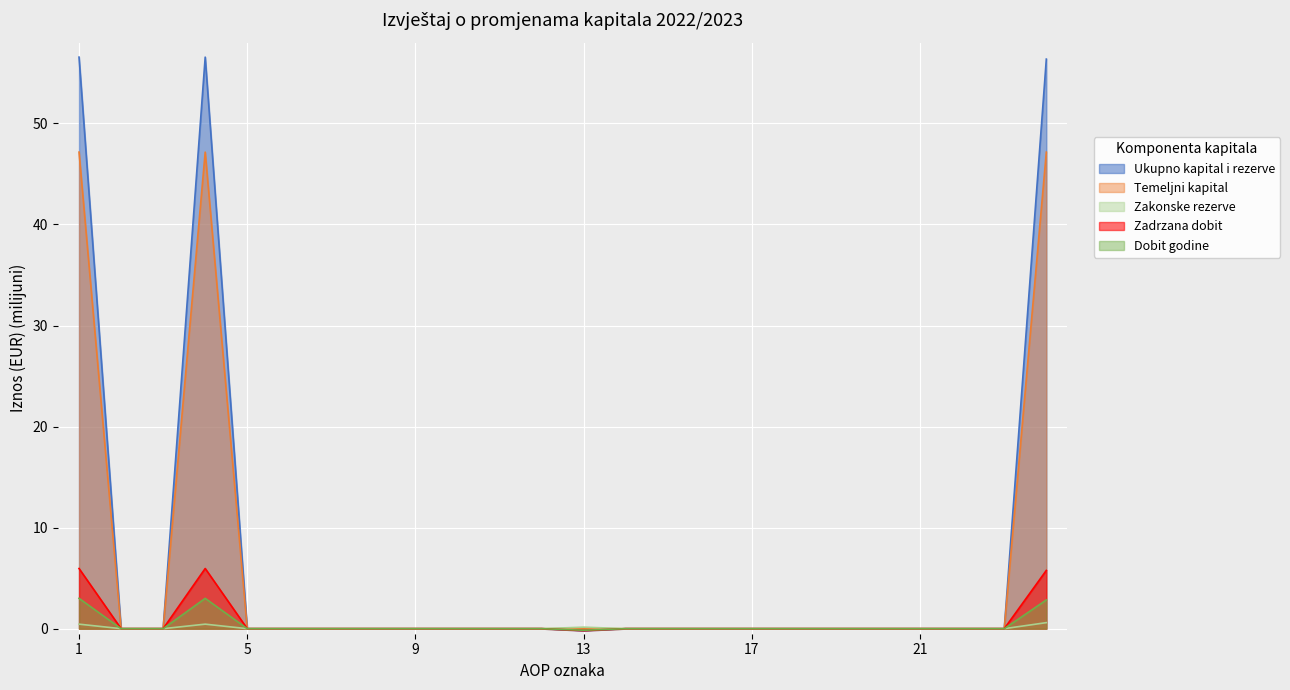

How many lines are shown in the chart?

5